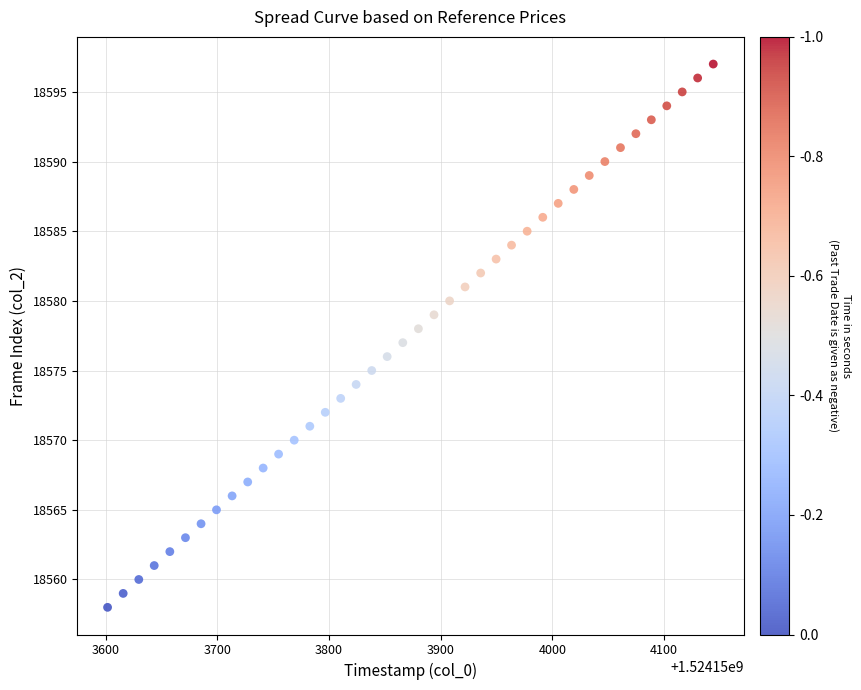

What is the range of Y values (max minus min)?

39